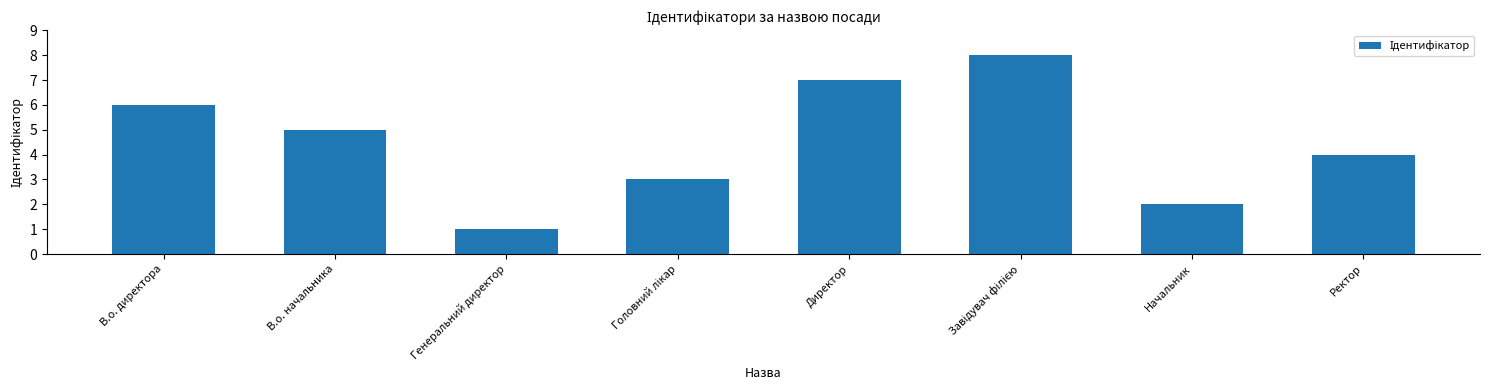

How many values are between 3 and 7?

5